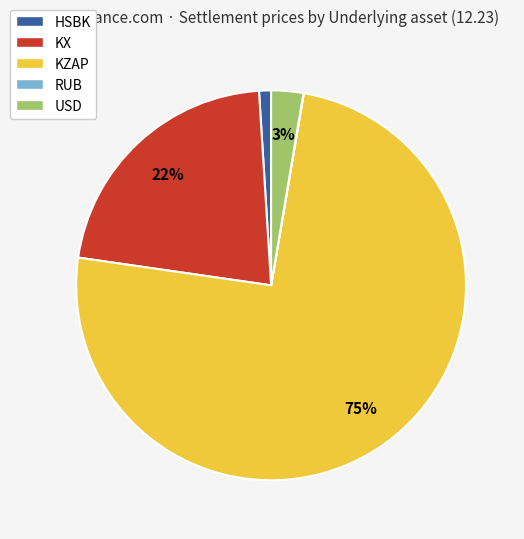

Which slice is the largest?

KZAP